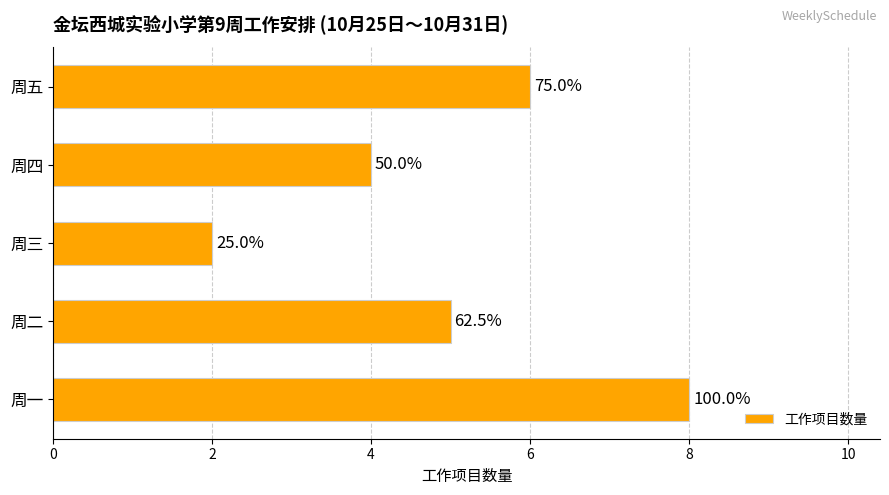

Does the chart contain any negative values?

No